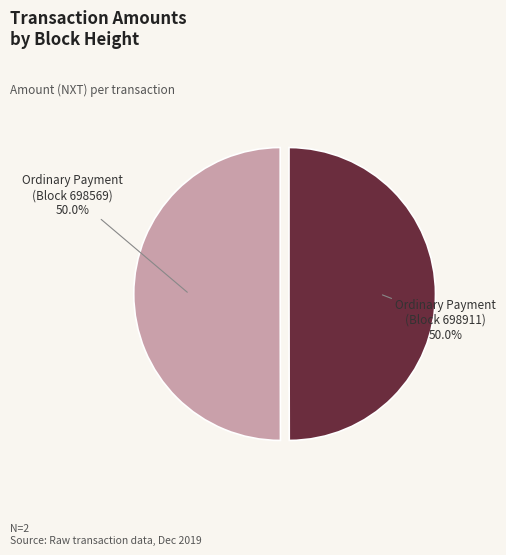

How many segments does this pie chart have?

2